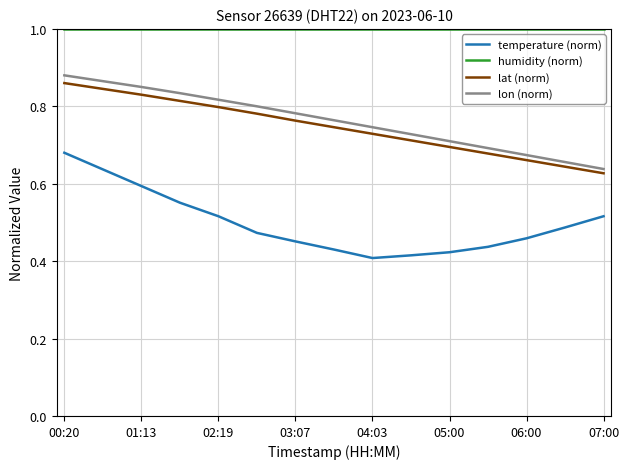

How many lines are shown in the chart?

4